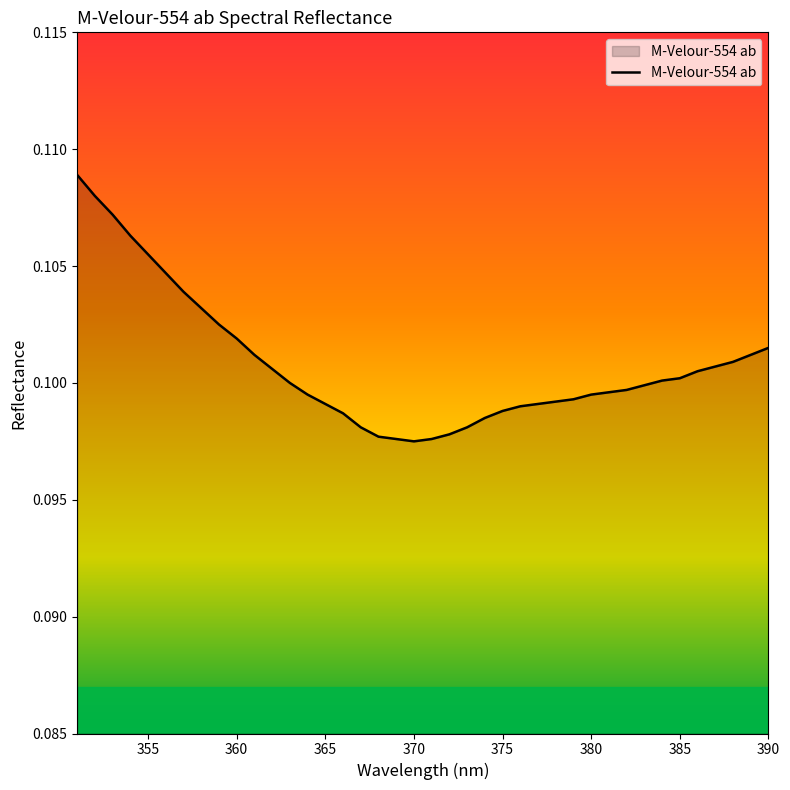

True or false: the data shows 0.2 at 355.

False